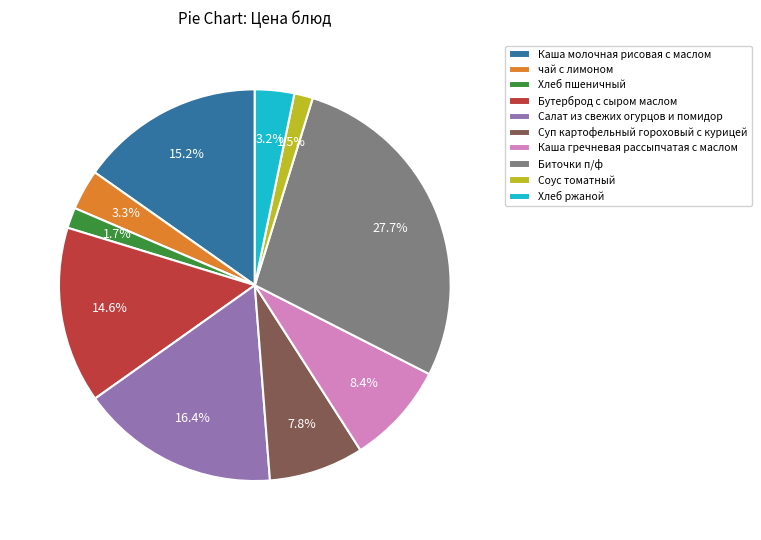

Is it true that чай с лимоном is 3% of the pie?

True